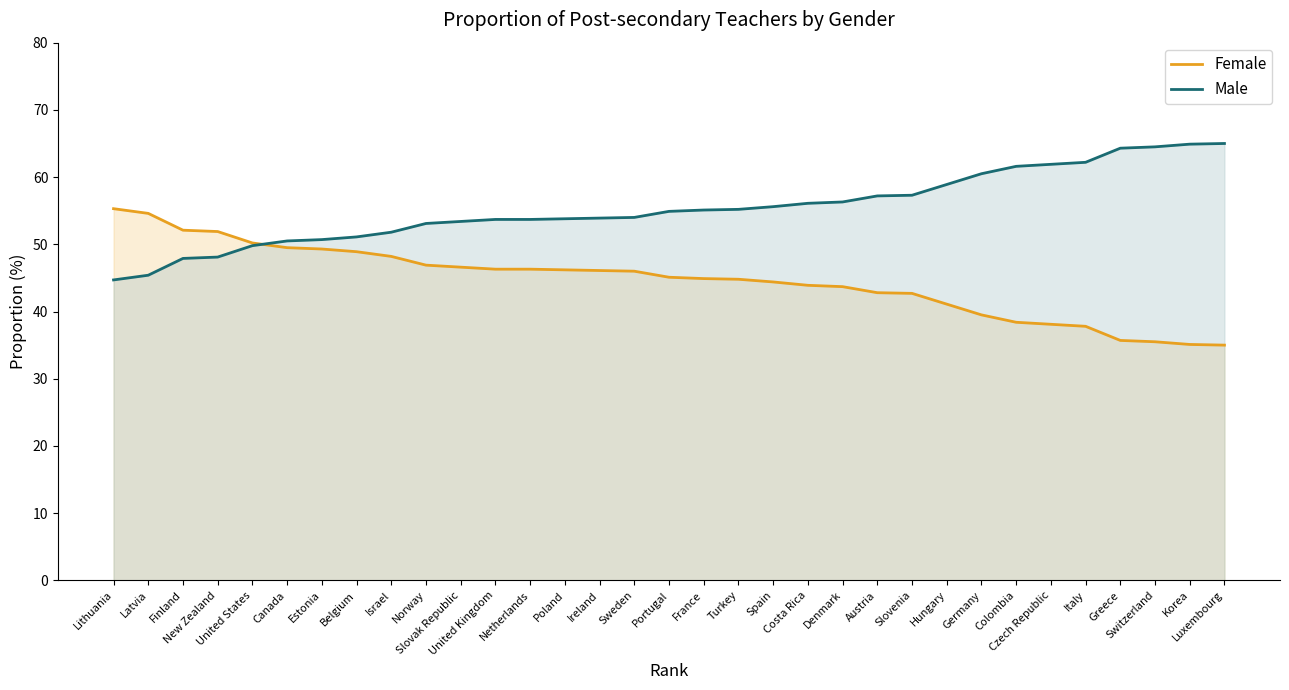

Rank the series at Portugal from lowest to highest value.

Female, Male